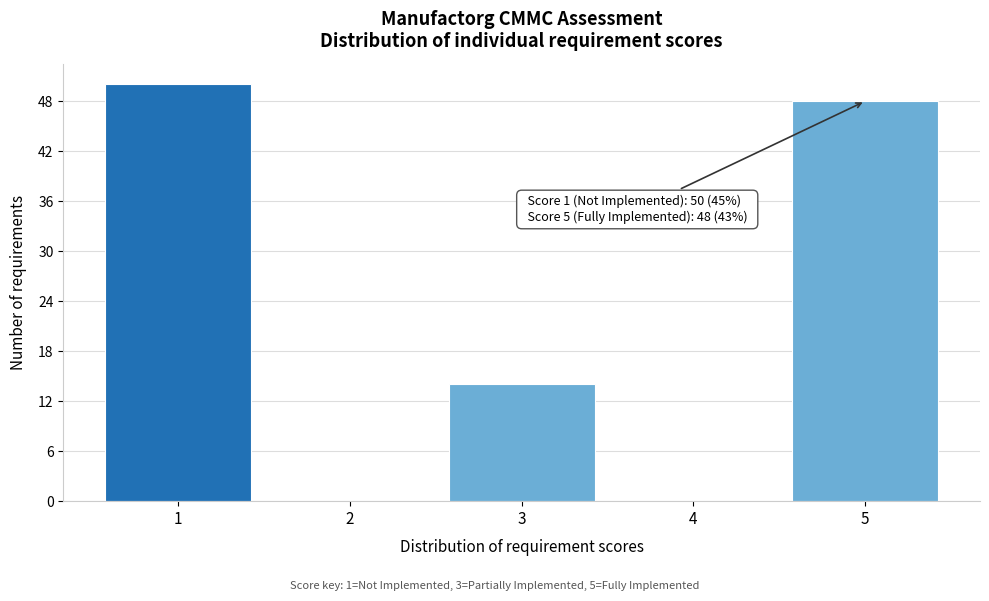

Which range on the x-axis has the tallest bar?

0.5 to 1.5